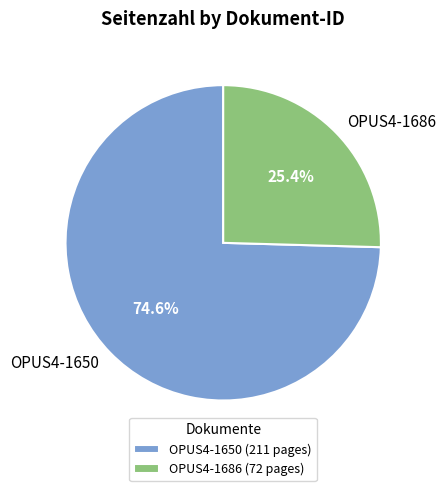

What percentage is the OPUS4-1650 slice, to the nearest percent?

75%